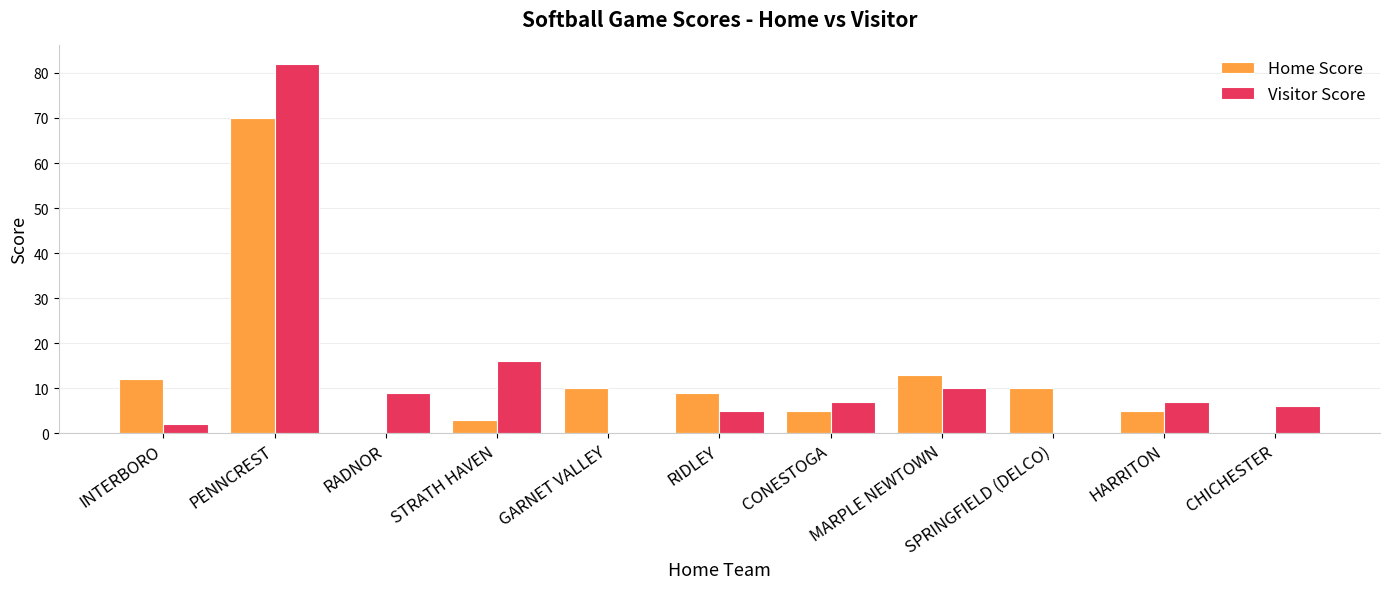

Reading left to right, extract all data points from this chart.

Home Score: INTERBORO=12	PENNCREST=70	RADNOR=0	STRATH HAVEN=3	GARNET VALLEY=10	RIDLEY=9	CONESTOGA=5	MARPLE NEWTOWN=13	SPRINGFIELD (DELCO)=10	HARRITON=5	CHICHESTER=0
Visitor Score: INTERBORO=2	PENNCREST=82	RADNOR=9	STRATH HAVEN=16	GARNET VALLEY=0	RIDLEY=5	CONESTOGA=7	MARPLE NEWTOWN=10	SPRINGFIELD (DELCO)=0	HARRITON=7	CHICHESTER=6